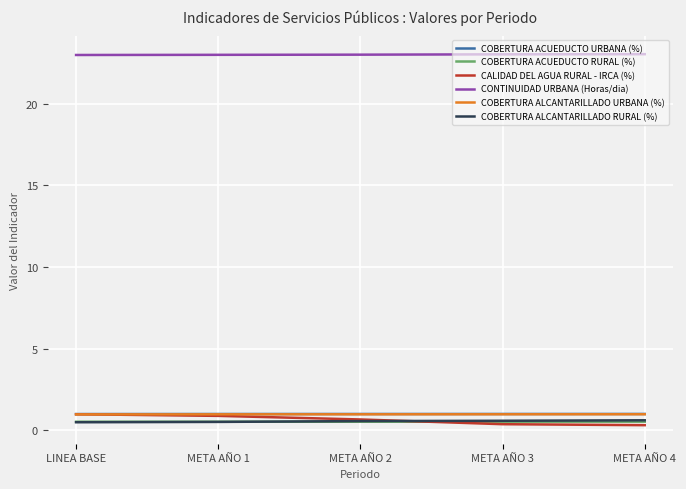

How many COBERTURA ACUEDUCTO RURAL (%) values are between 0 and 1?

5